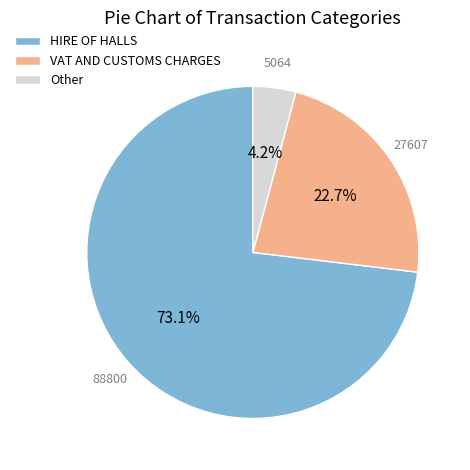

Do Other and VAT AND CUSTOMS CHARGES together represent more than half of the pie?

No